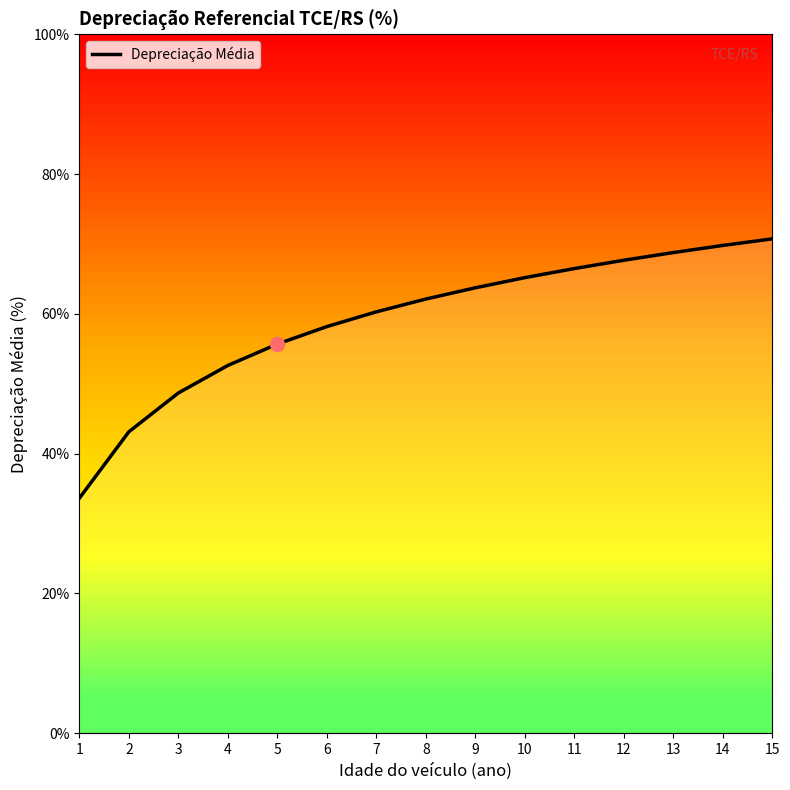

What is the difference between the second highest and minimum values?

36.2